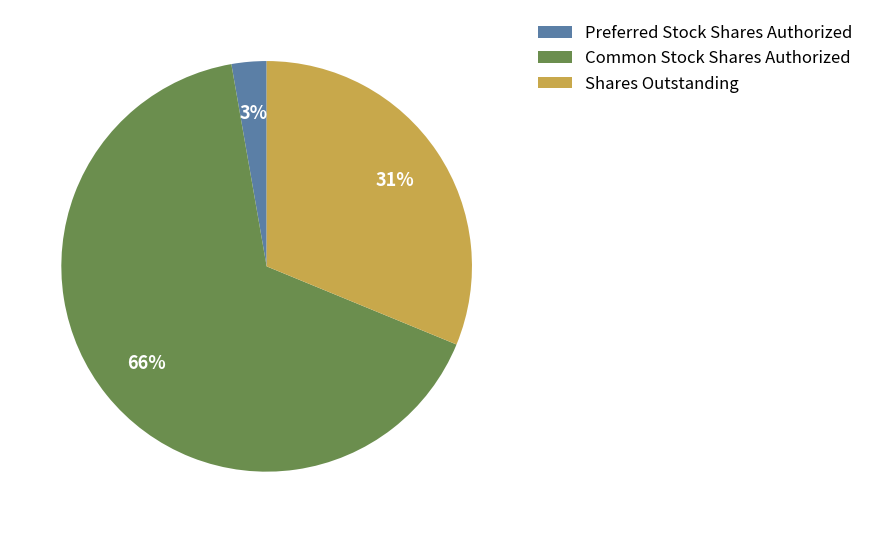

Do Shares Outstanding and Preferred Stock Shares Authorized together represent more than half of the pie?

No